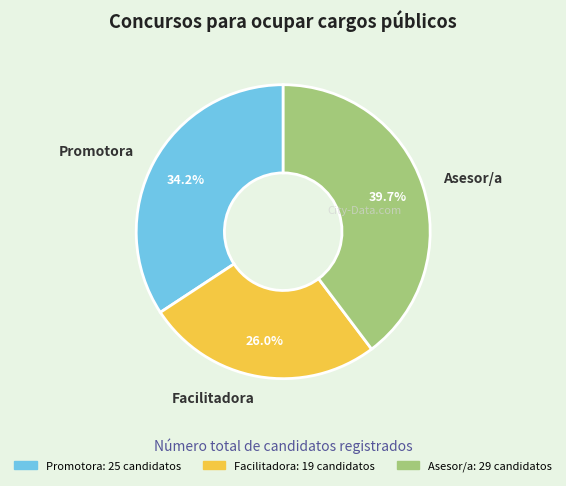

Approximately how many times larger is the value at Asesor/a compared to Facilitadora?

1.5